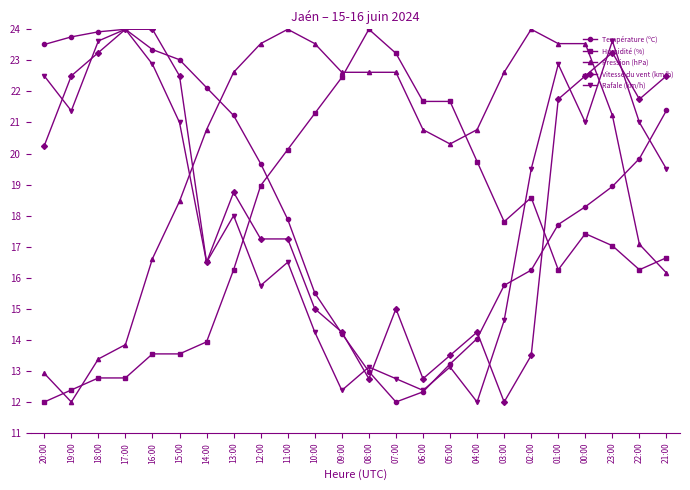

What is the label of the 5th point from the right?

01:00